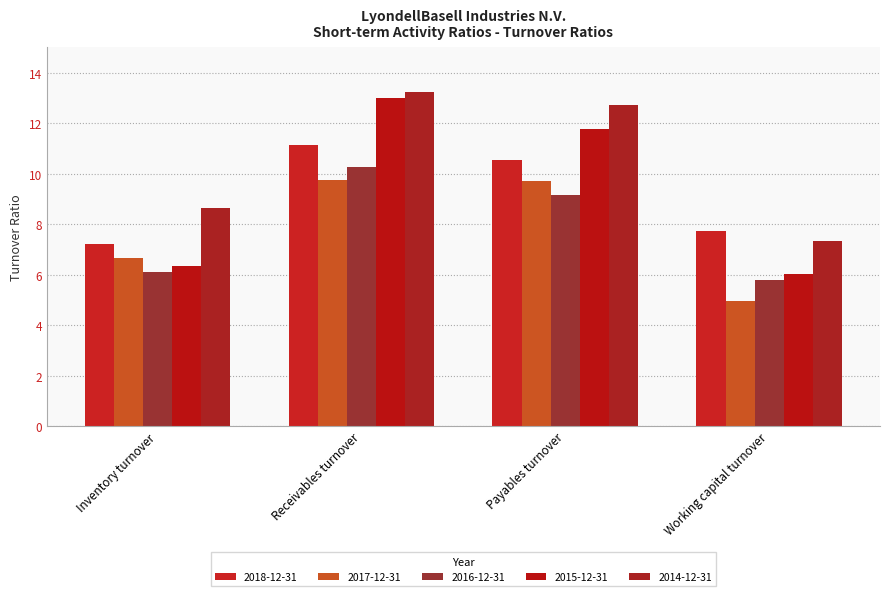

What is the label of the 2nd bar from the right?

Payables turnover